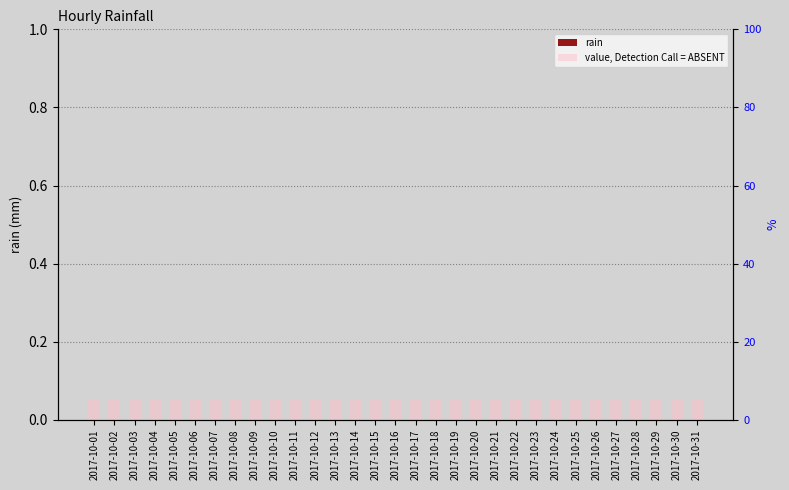

Between 2017-10-03 and 2017-10-06, which series saw the biggest shift?

rain